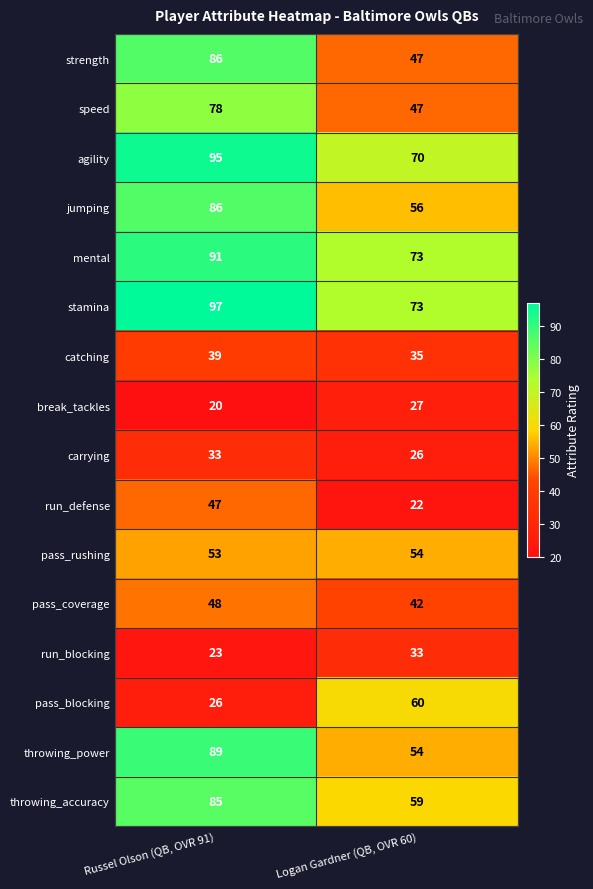

Which series changed the most between Russel Olson (QB, OVR 91) and Logan Gardner (QB, OVR 60)?

strength